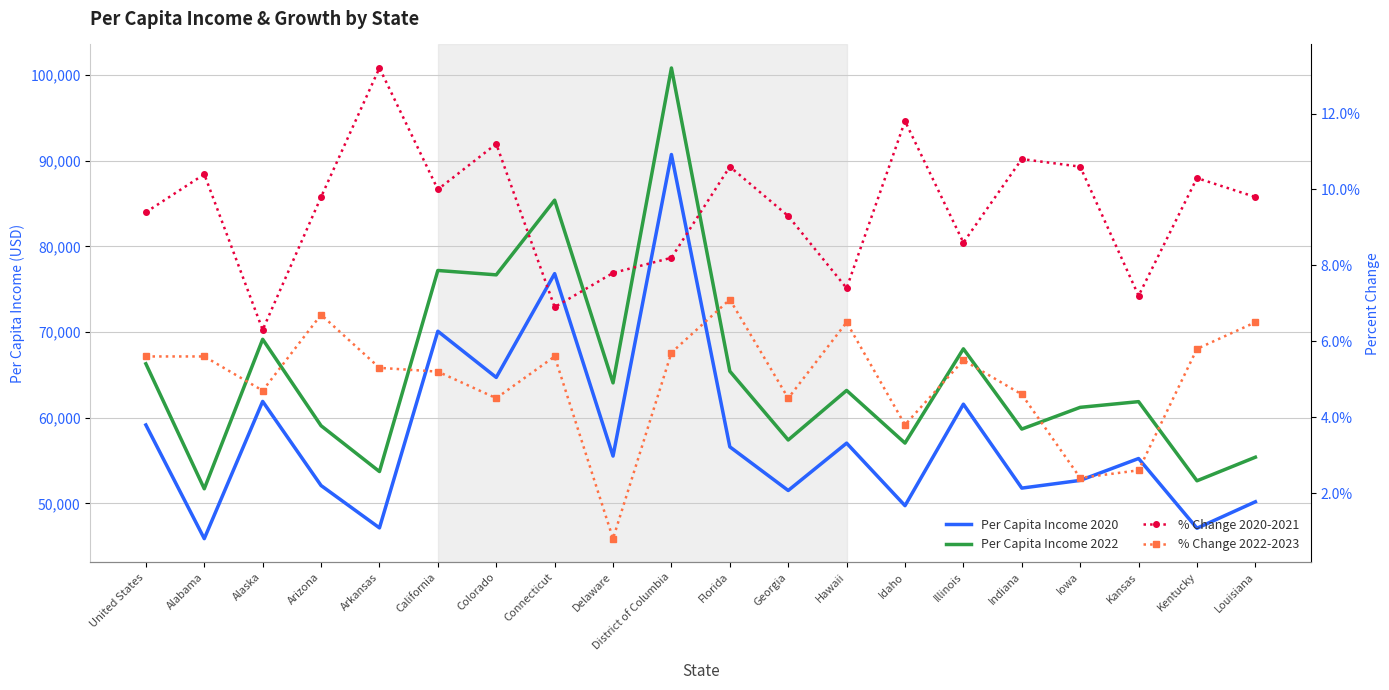

True or false: % Change 2022-2023 has a value of 0.0 at Indiana.

False